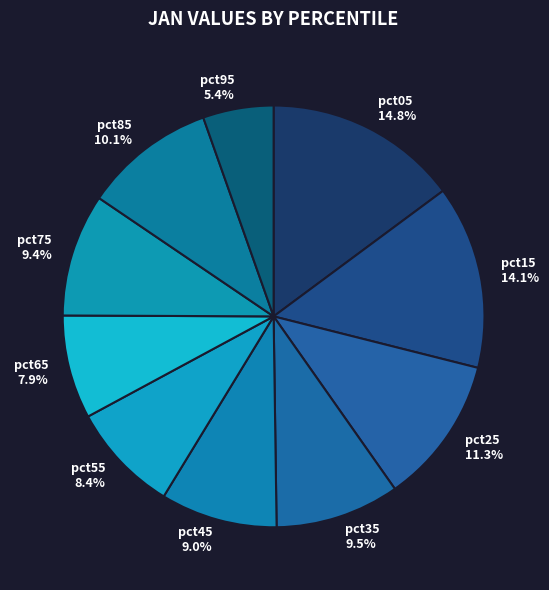

How many segments does this pie chart have?

10